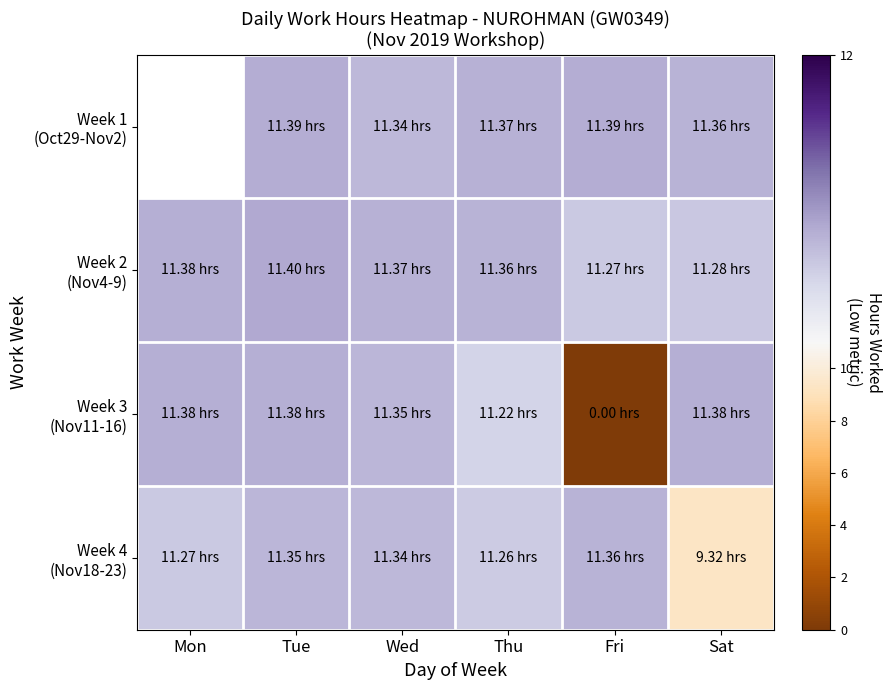

What is the sum of all Week 4 (Nov18-23) values?

65.9